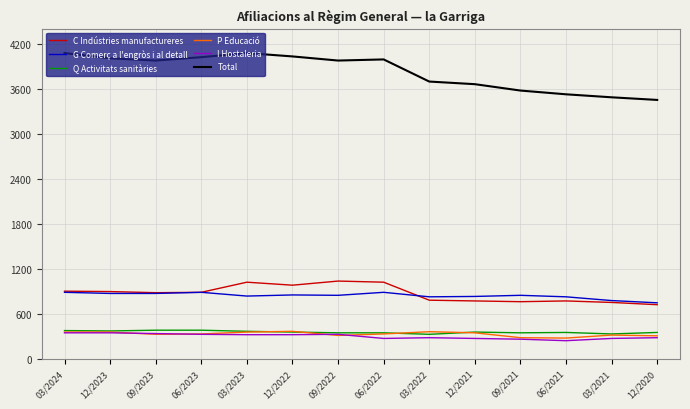

True or false: C Indústries manufactureres has more than 2 interior local peaks.

True